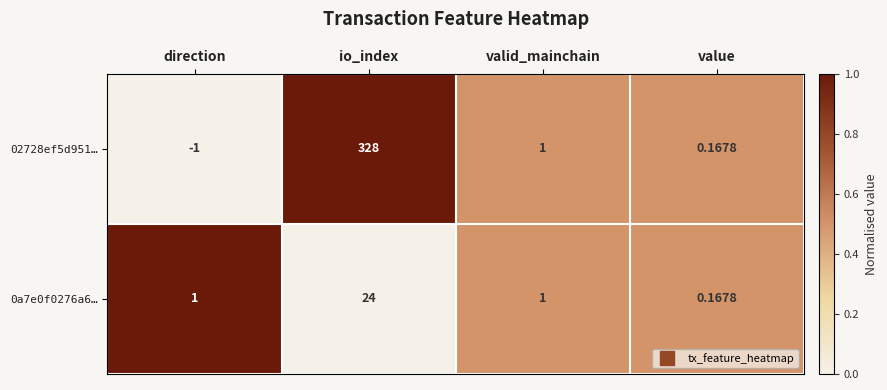

At which label is 02728ef5d951… closest to 163?

valid_mainchain